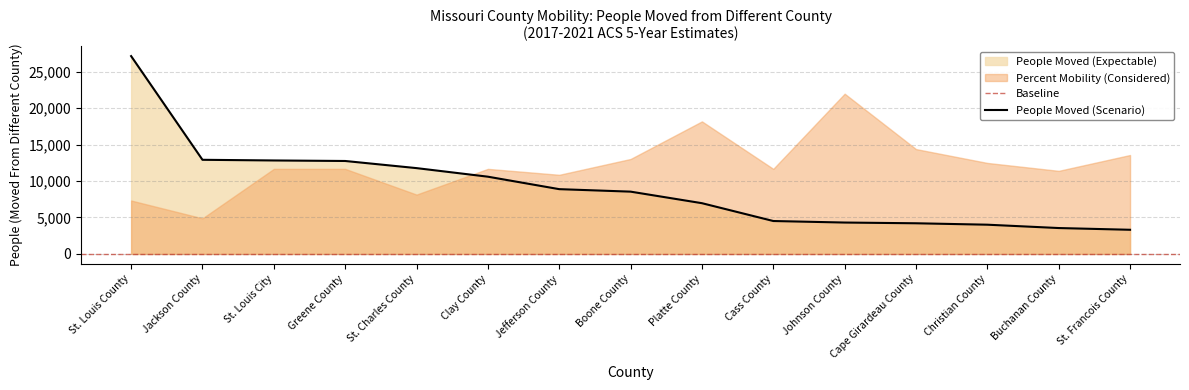

List the labels in order of value, largest first.

St. Louis County, Jackson County, St. Louis City, Greene County, St. Charles County, Clay County, Jefferson County, Boone County, Platte County, Cass County, Johnson County, Cape Girardeau County, Christian County, Buchanan County, St. Francois County